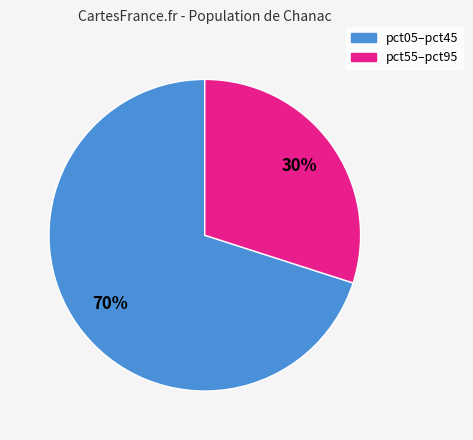

To the nearest percent, what is the average slice percentage?

50%